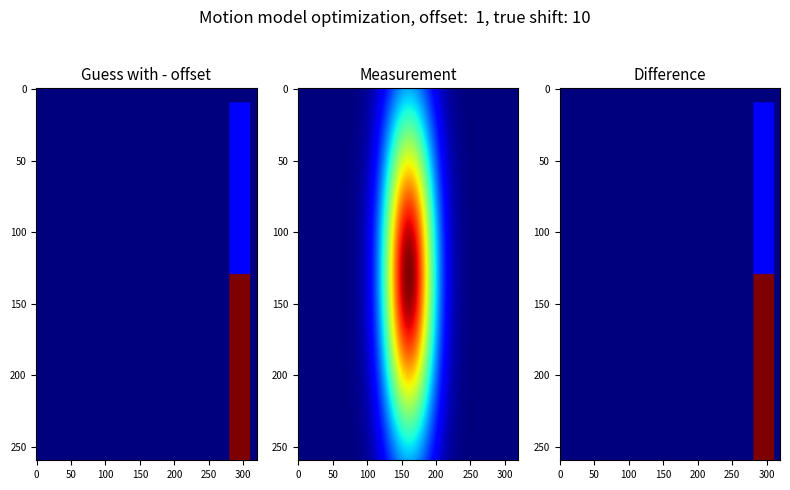

The value of 9f7934af50122819220d3719cfec2593970c87a at io_index is 1. True or false?

False